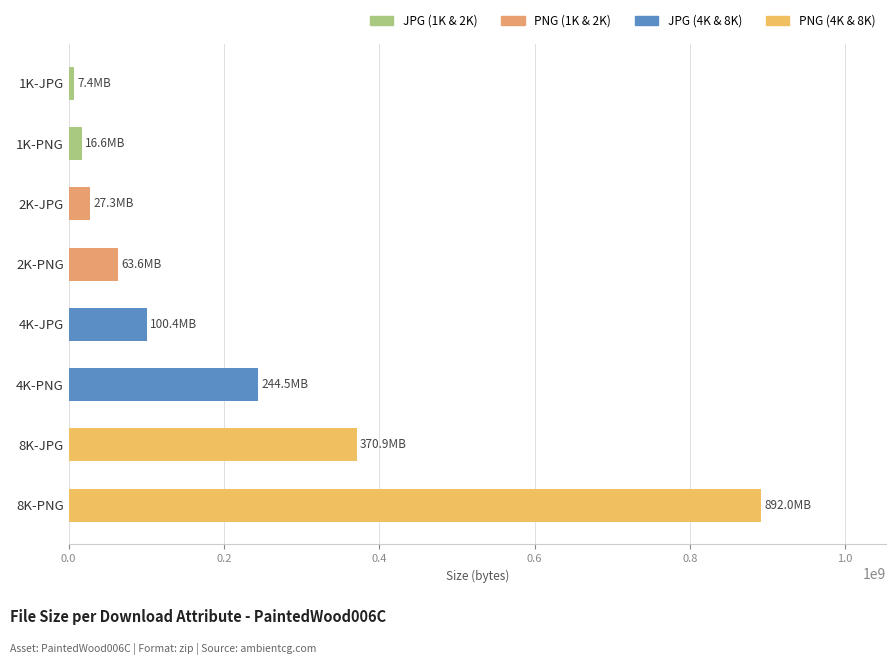

Count the number of categories in the chart.

8